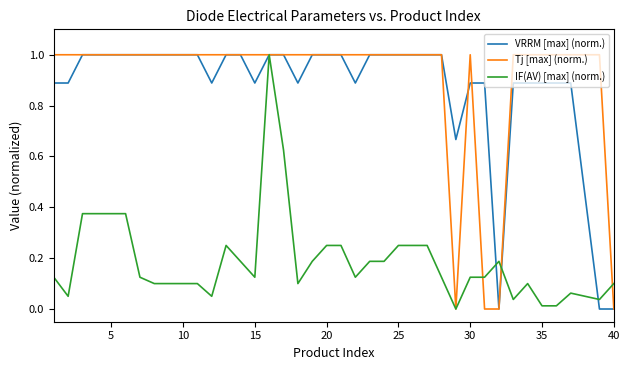

What are all the series names shown in the legend?

VRRM [max] (norm.), Tj [max] (norm.), IF(AV) [max] (norm.)